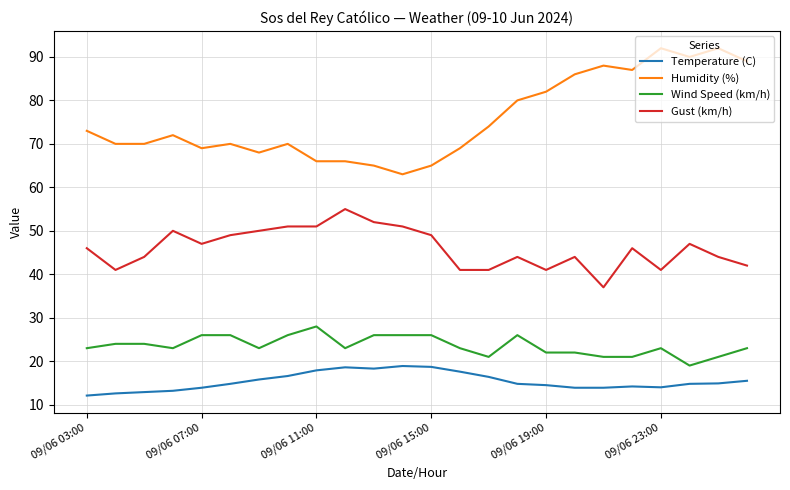

What are all the series names shown in the legend?

Temperature (C), Humidity (%), Wind Speed (km/h), Gust (km/h)